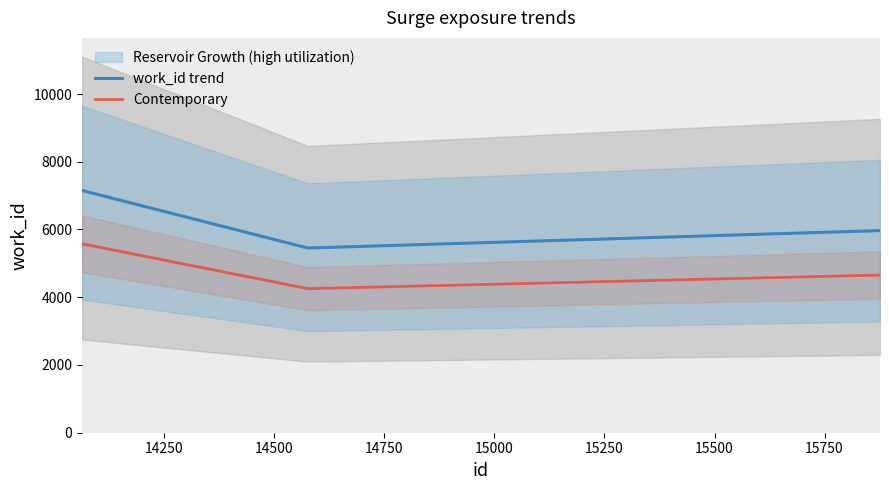

True or false: the data shows 5968 at 15876.

True